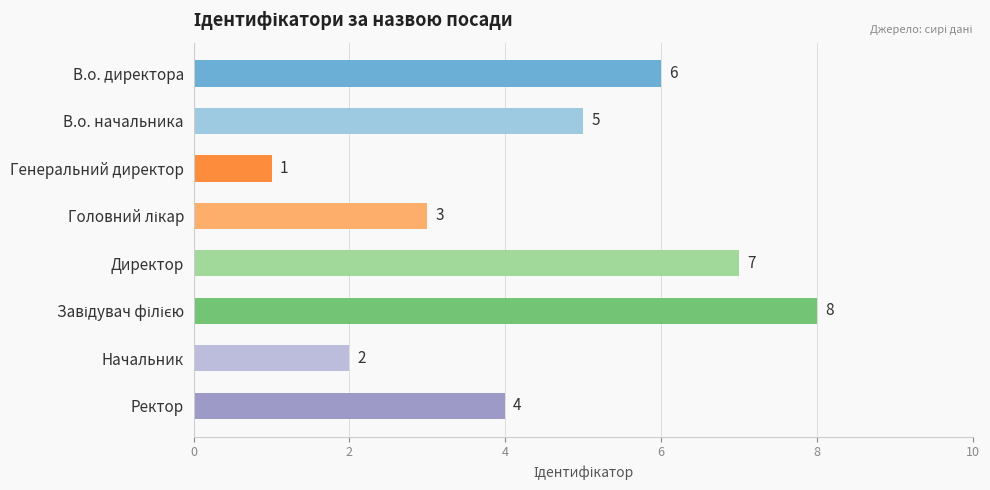

What is the change in value from Директор to Начальник?

-5